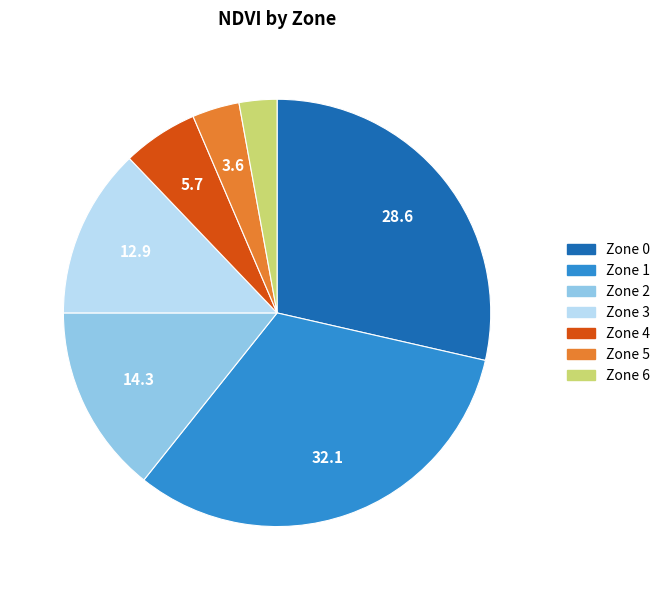

Does any single category account for the majority?

No